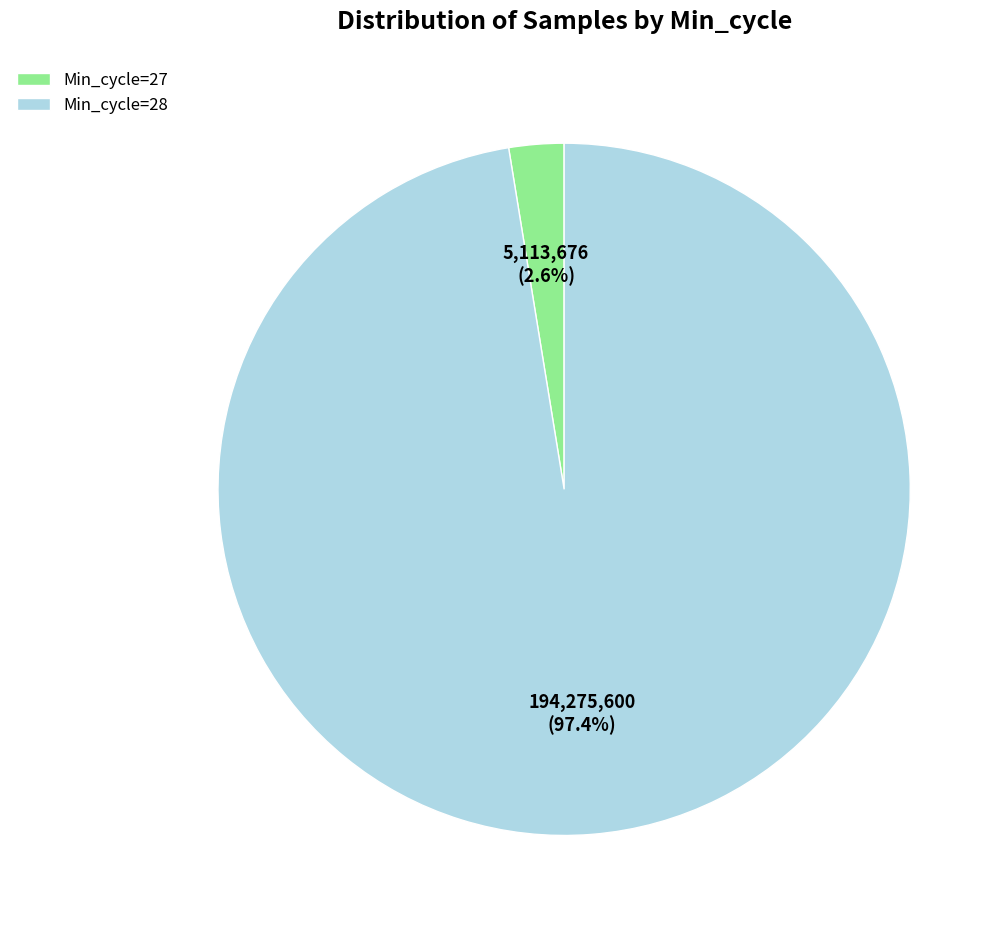

Is the sum of Min_cycle=28 and Min_cycle=27 greater than half?

Yes